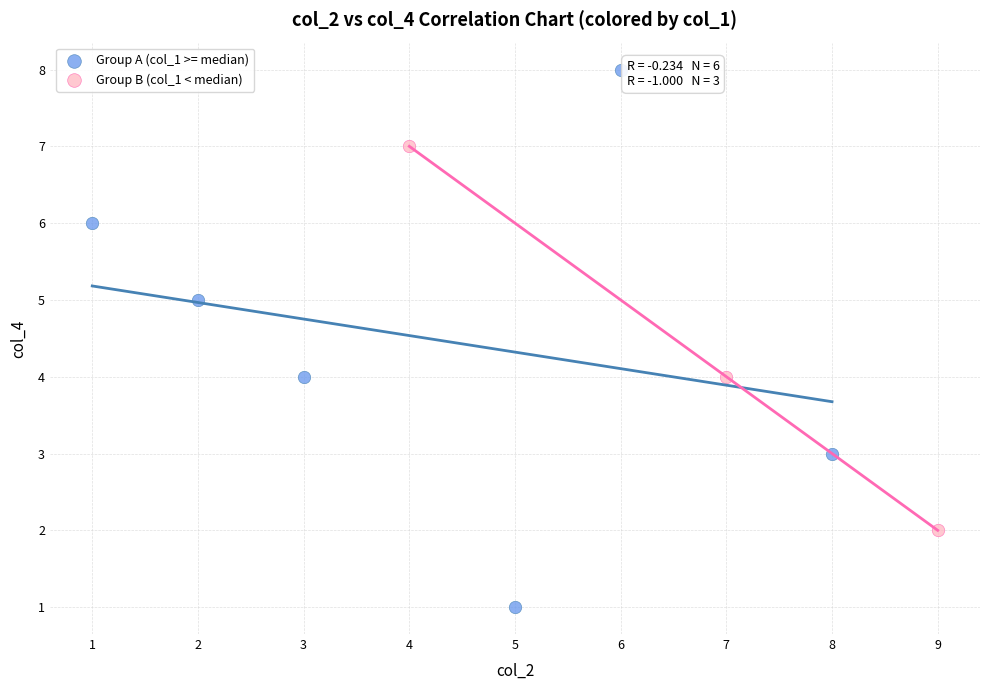

Which series reaches the minimum Y coordinate?

Group A (col_1 >= median)